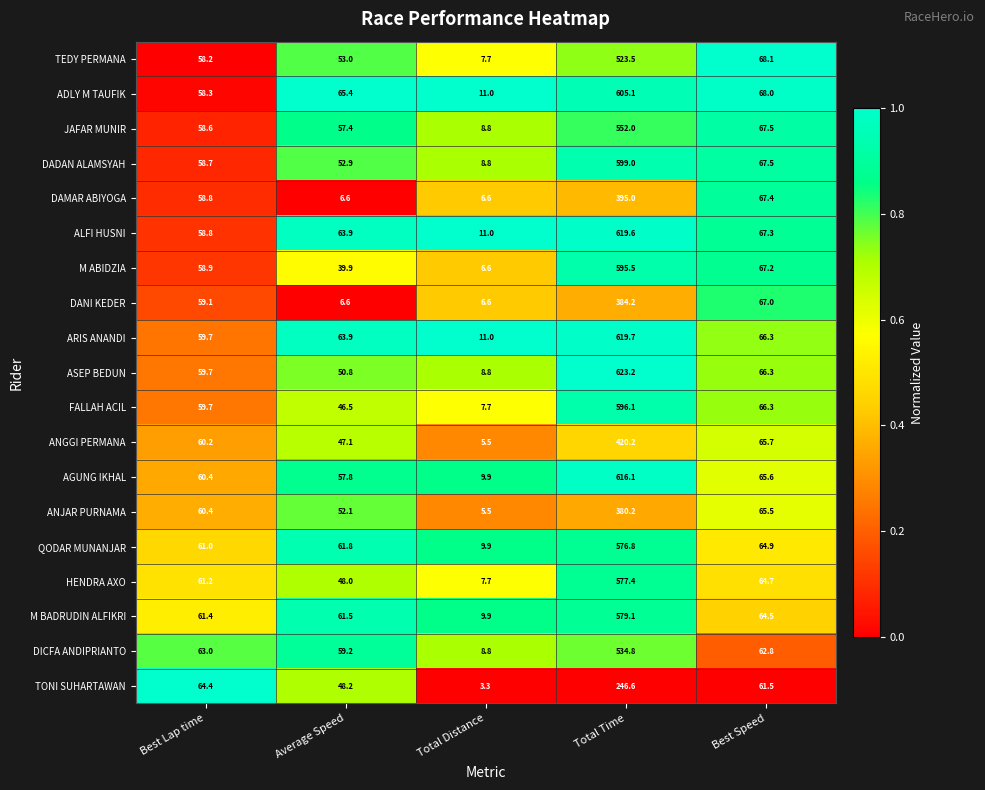

Where is ANGGI PERMANA nearest to the value 212?

Best Speed